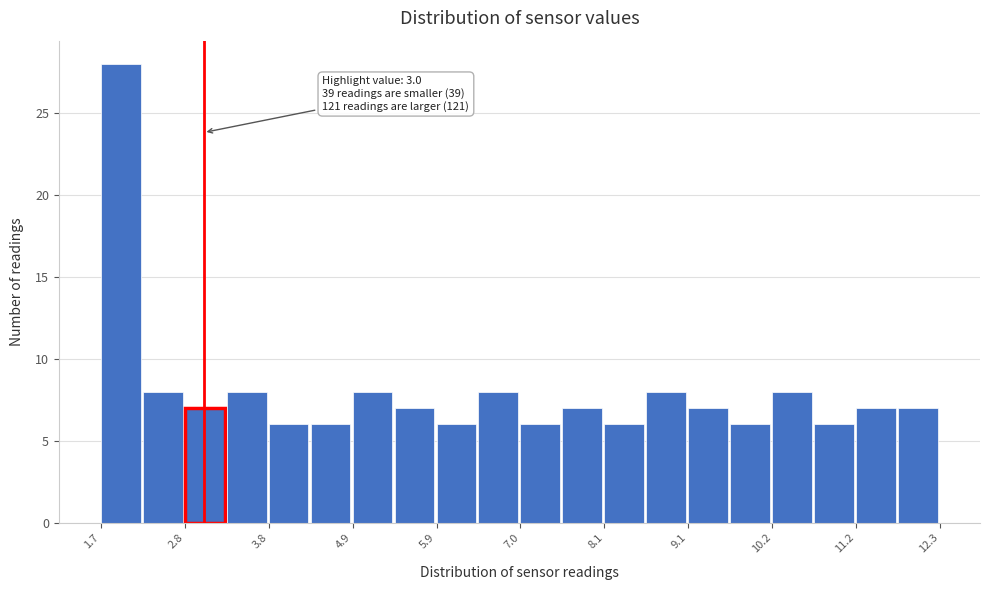

Read against the x-axis, roughly where is the centre of the tallest bar?

2.0